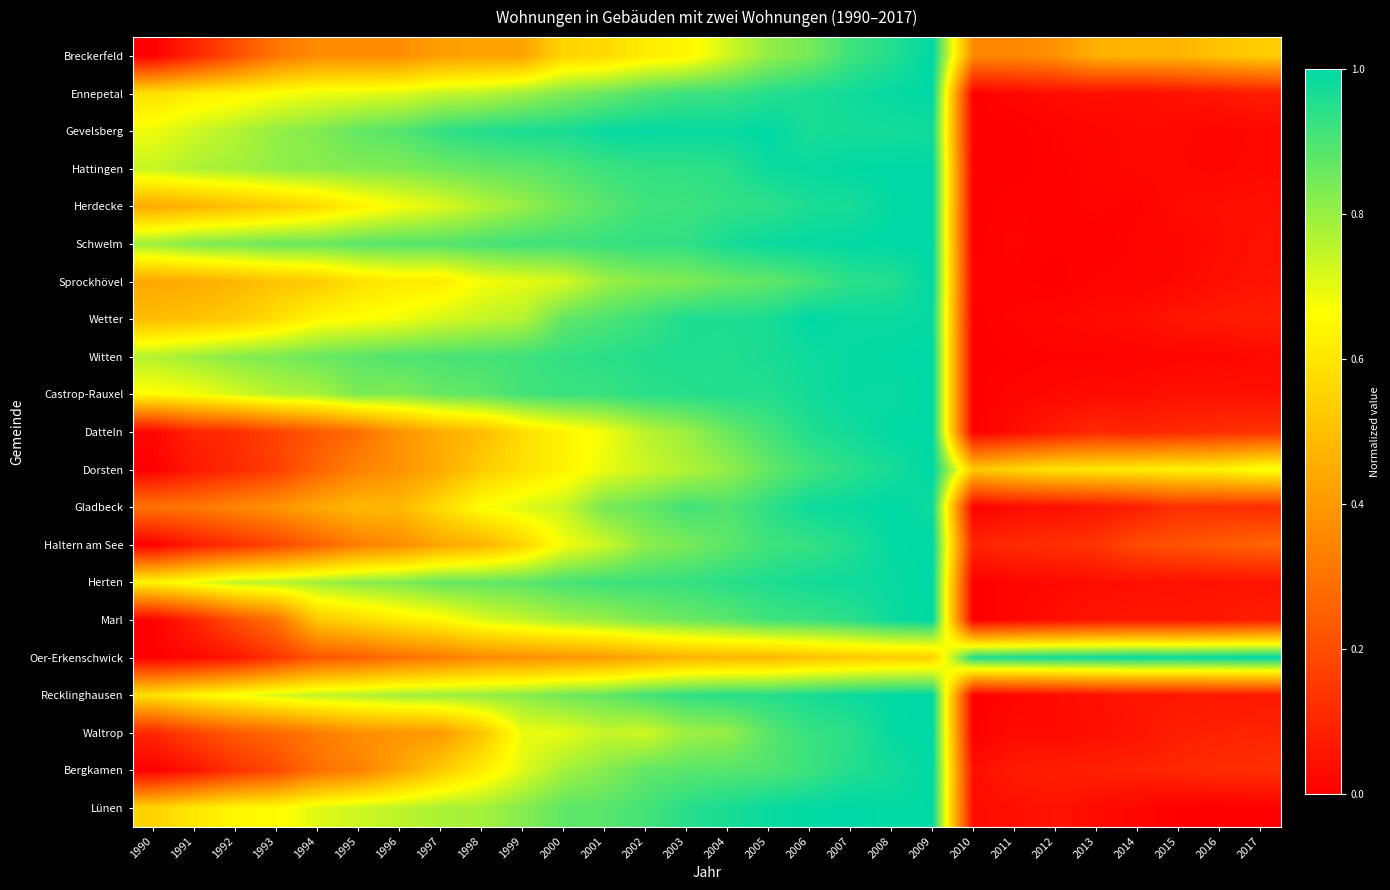

Rank the series by their maximum value, from lowest to highest.

Breckerfeld, Waltrop, Gladbeck, Gevelsberg, Oer-Erkenschwick, Datteln, Schwelm, Herdecke, Wetter, Marl, Ennepetal, Bergkamen, Sprockhövel, Castrop-Rauxel, Haltern am See, Herten, Lünen, Hattingen, Dorsten, Recklinghausen, Witten